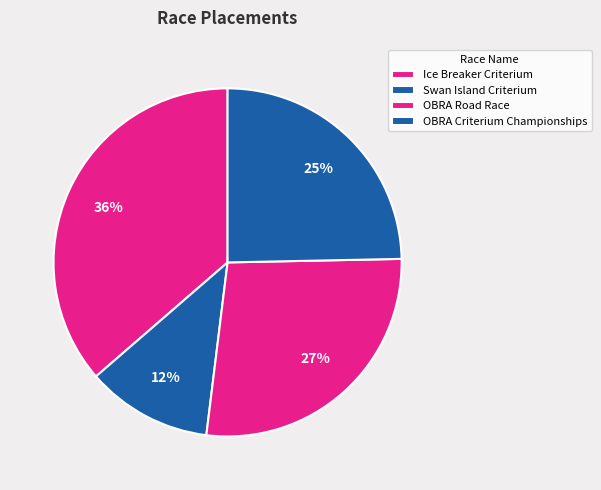

What percentage is the Swan Island Criterium slice, to the nearest percent?

12%